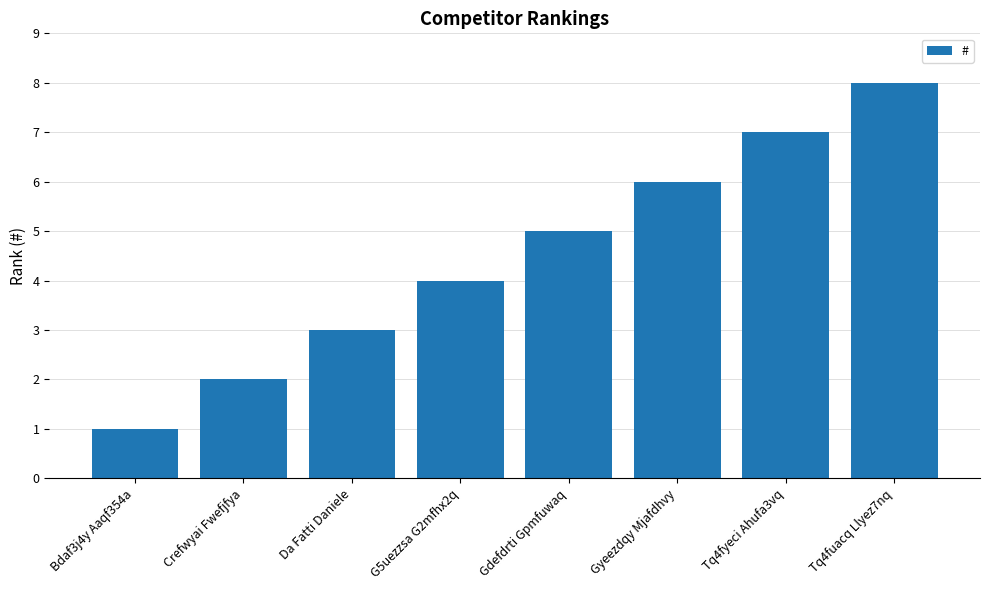

Which has a higher value, G5uezzsa G2mfhx2q or Tq4fuacq Llyez7nq?

Tq4fuacq Llyez7nq